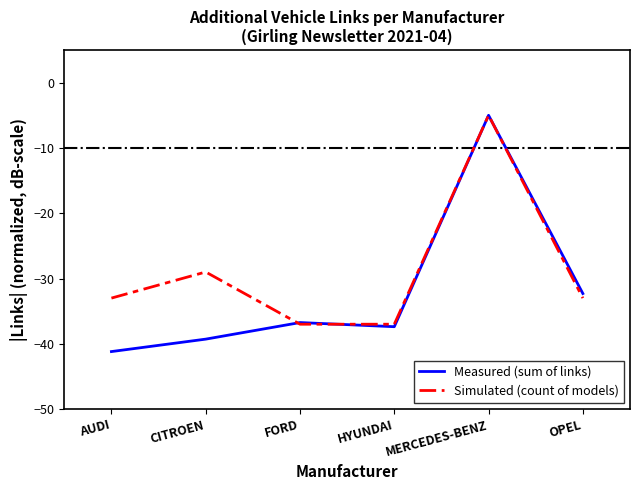

Reading left to right, list all the values displayed in this chart.

Measured (sum of links): AUDI=-41.2	CITROEN=-39.3	FORD=-36.7	HYUNDAI=-37.4	MERCEDES-BENZ=-5.0	OPEL=-32.3
Simulated (count of models): AUDI=-33.0	CITROEN=-29.0	FORD=-37.0	HYUNDAI=-37.0	MERCEDES-BENZ=-5.0	OPEL=-33.0